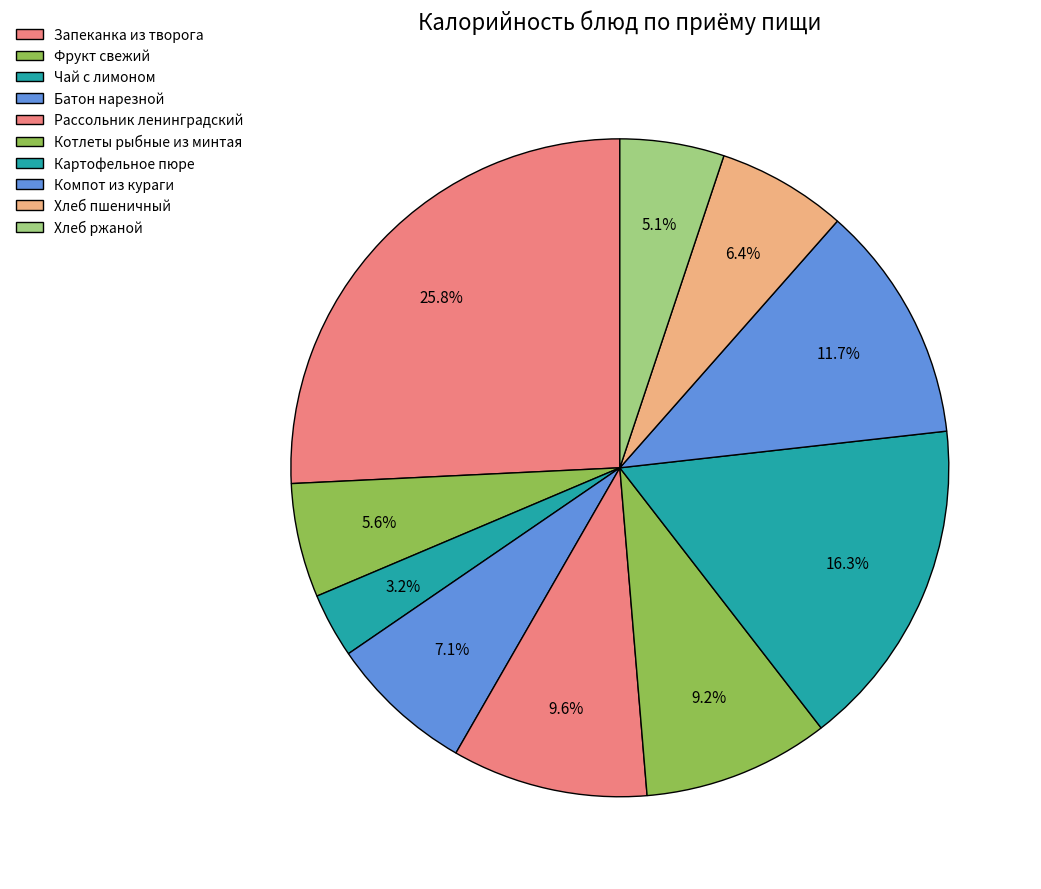

Count the number of slices in the pie.

10